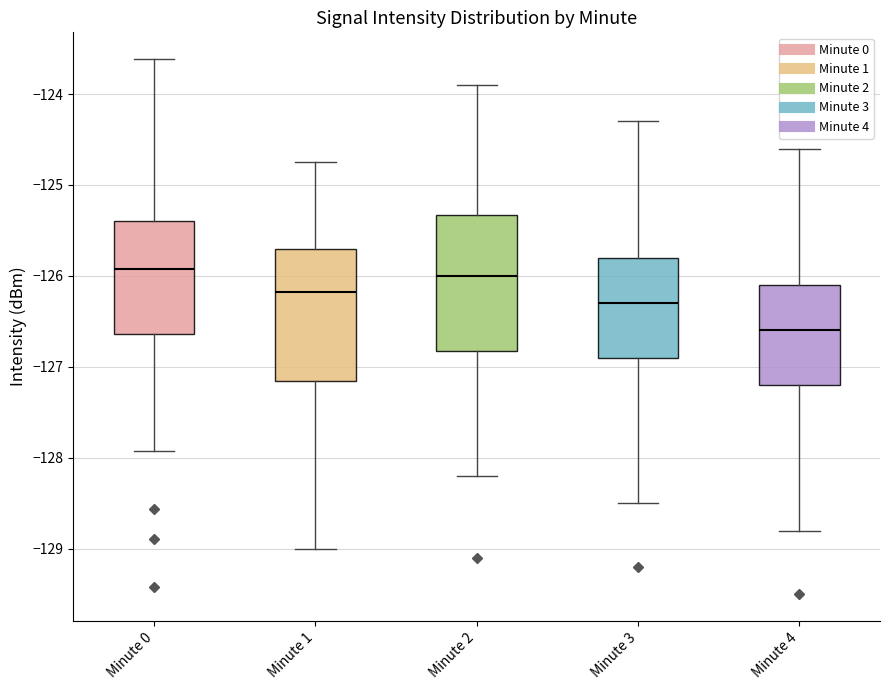

Which box's median line is the lowest?

Minute 4